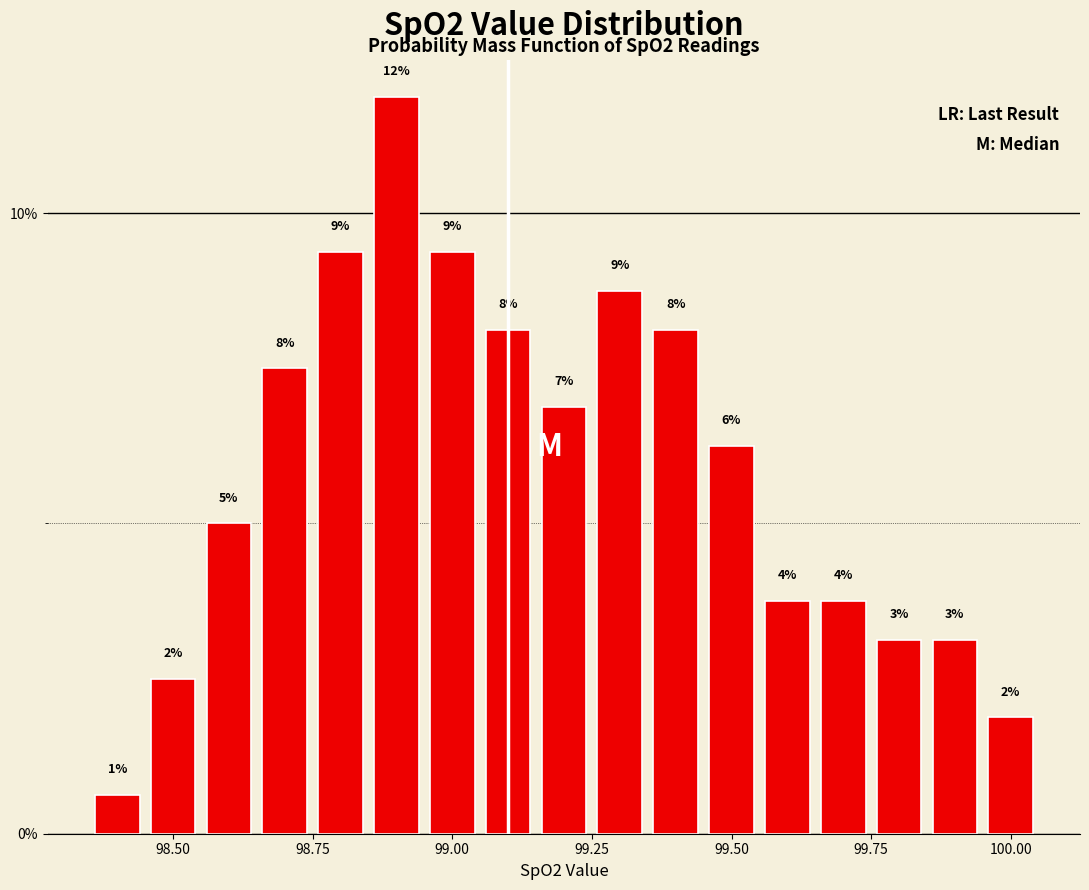

Read against the x-axis, roughly where is the centre of the tallest bar?

98.90